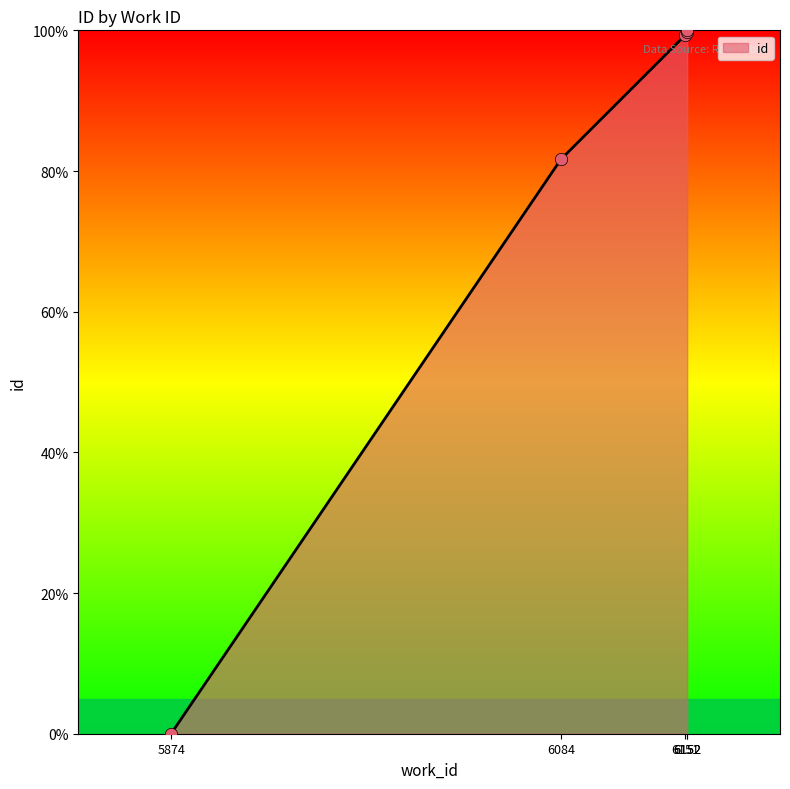

What is the change in value from 6084 to 6152?

+18.2